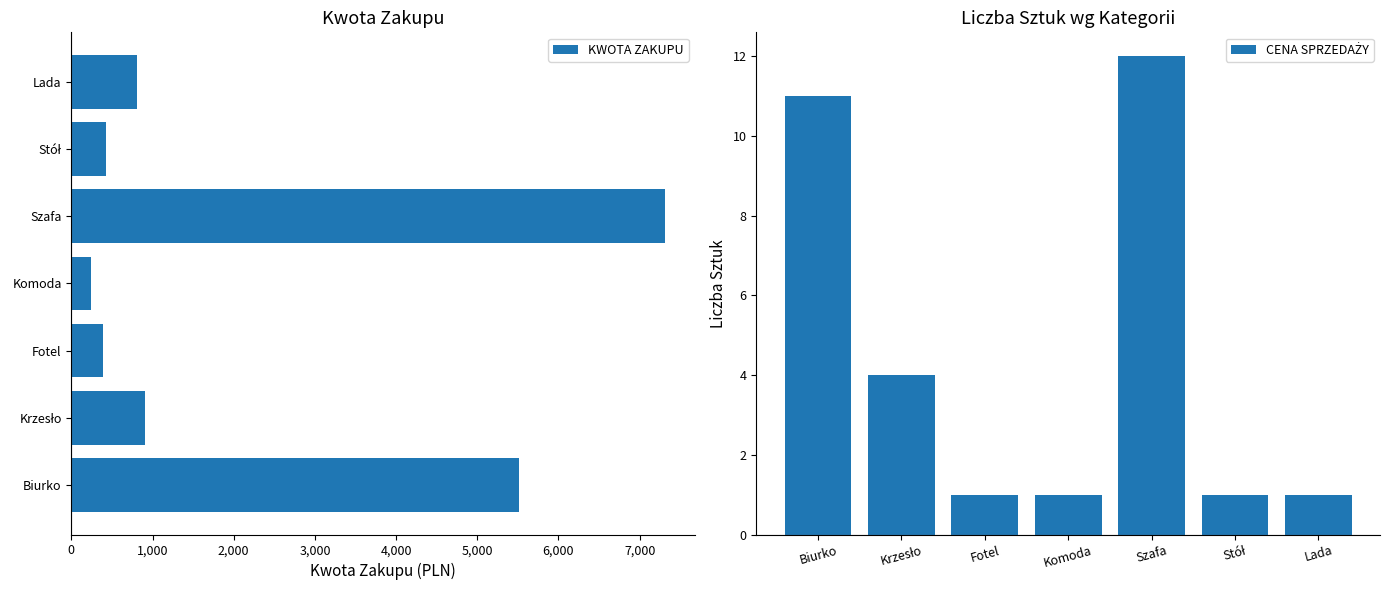

What value does the KWOTA ZAKUPU series have at Fotel?

389.2